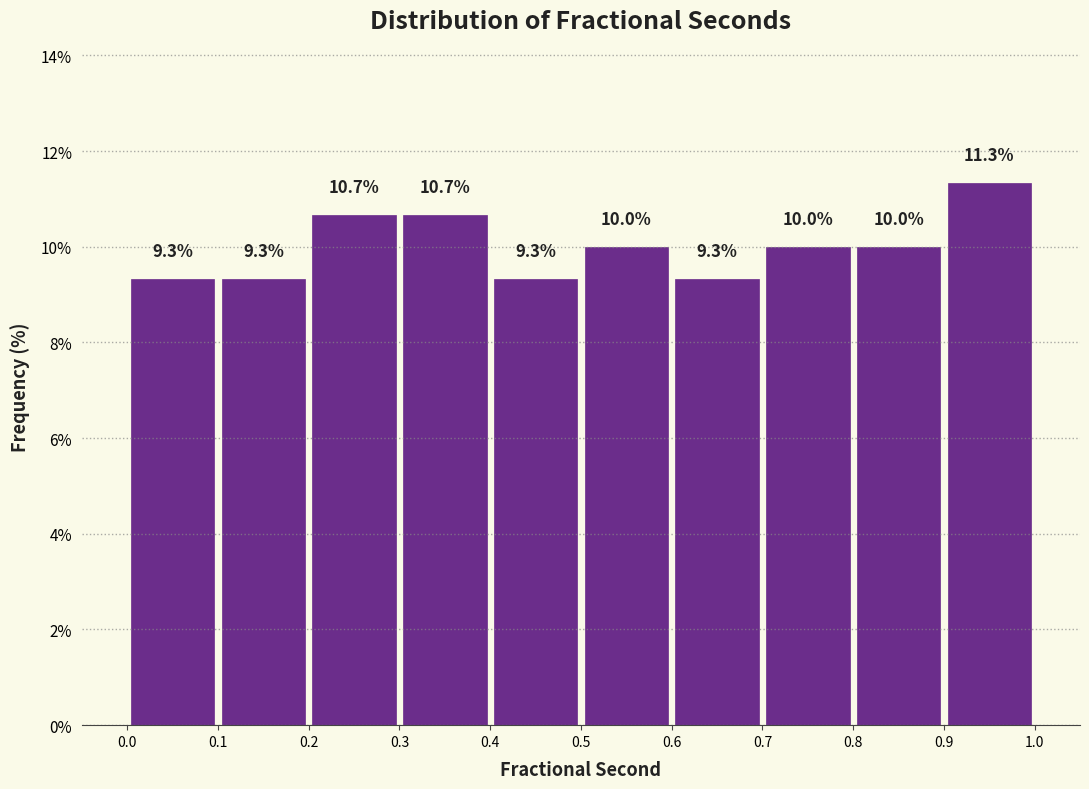

Reading left to right, list every bar in this chart as the range it spans on the x-axis followed by its height.

0.0 to 0.1: 9.3
0.1 to 0.2: 9.3
0.2 to 0.3: 10.7
0.3 to 0.4: 10.7
0.4 to 0.5: 9.3
0.5 to 0.6: 10.0
0.6 to 0.7: 9.3
0.7 to 0.8: 10.0
0.8 to 0.9: 10.0
0.9 to 1.0: 11.3